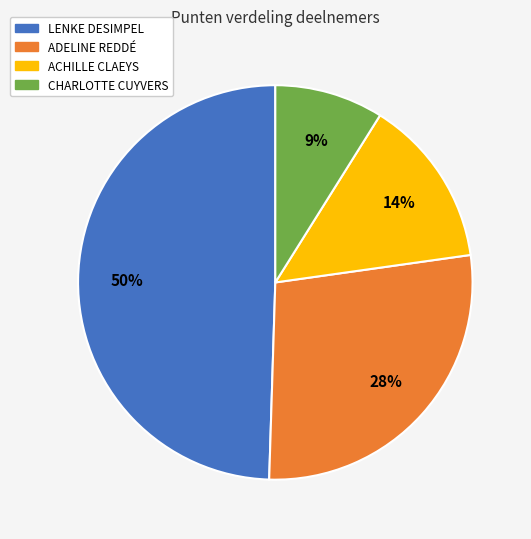

How many slices are in this pie chart?

4